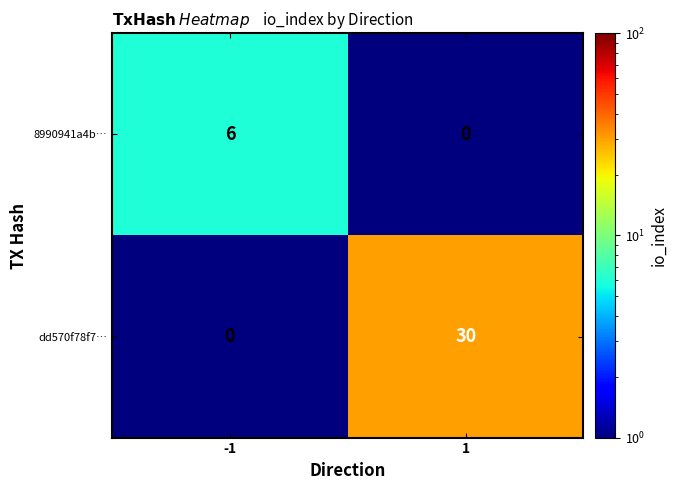

What is the greatest value displayed?

30